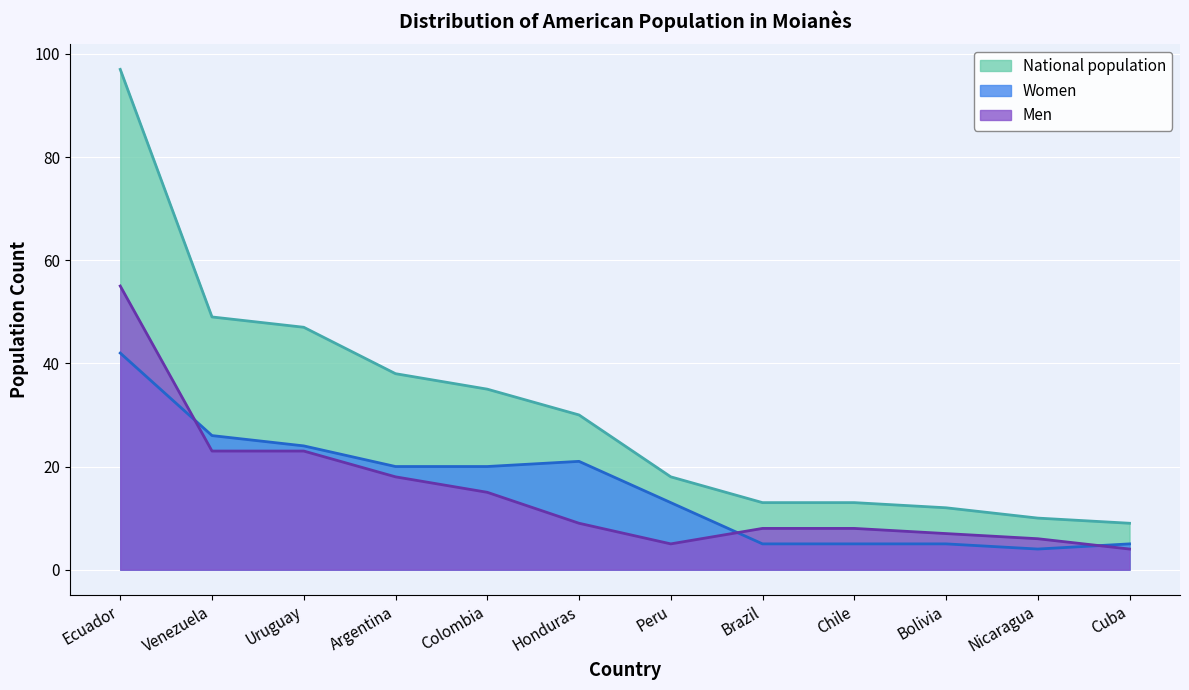

The value of National population at Uruguay is 74. True or false?

False